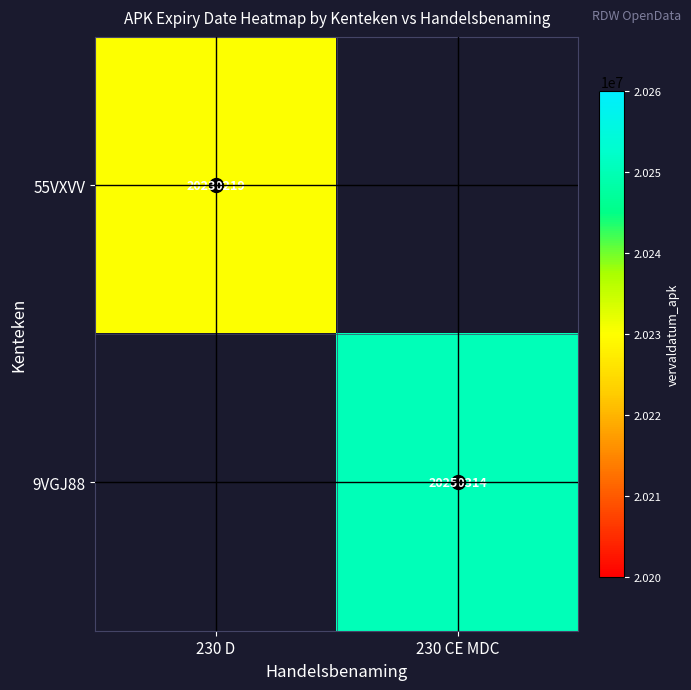

The 9VGJ88 series shows 10738974 at 230 CE MDC. True or false?

False